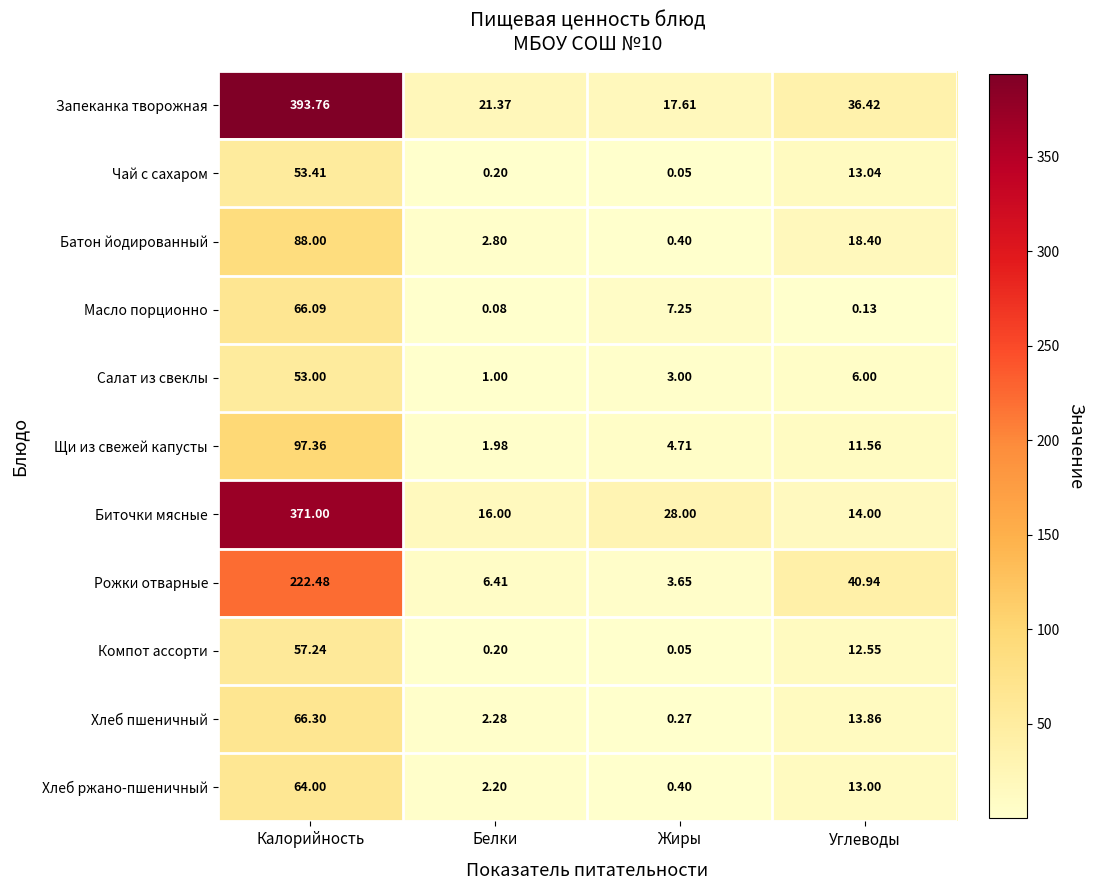

Which label corresponds to the smallest value in the chart?

Жиры